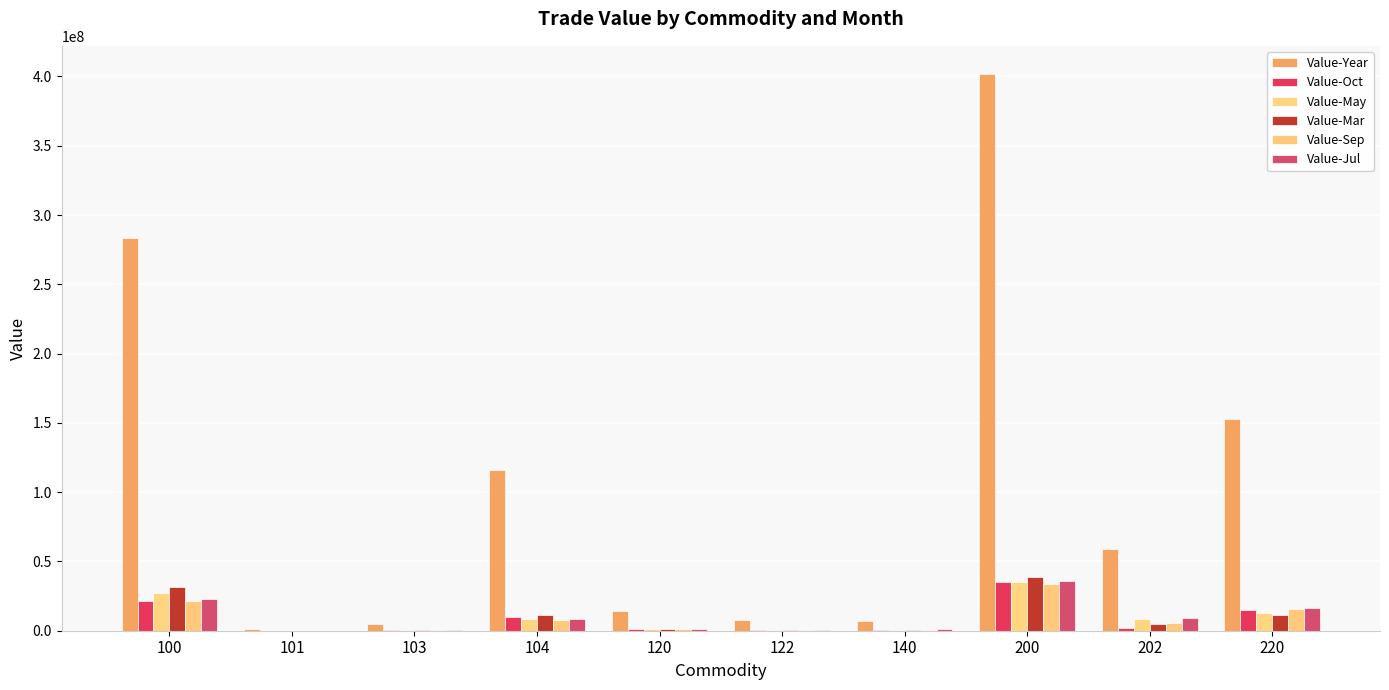

How many groups of bars are there?

10